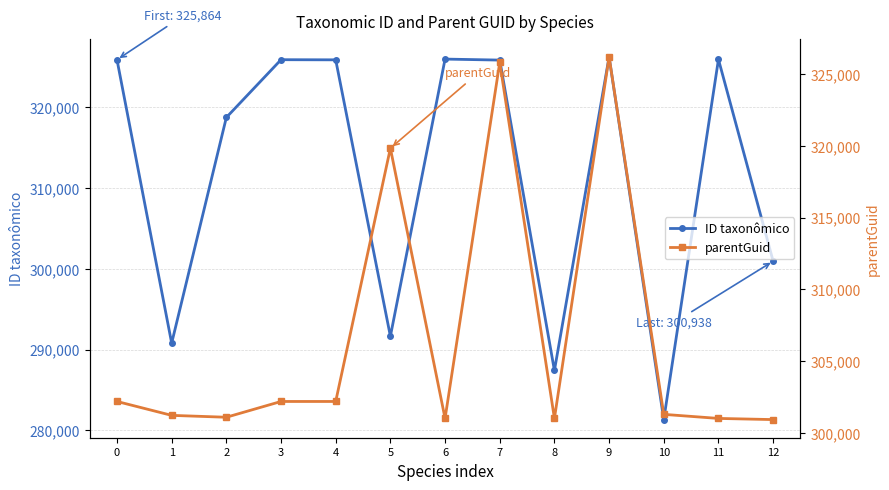

Which series has the largest total across all categories?

ID taxonômico